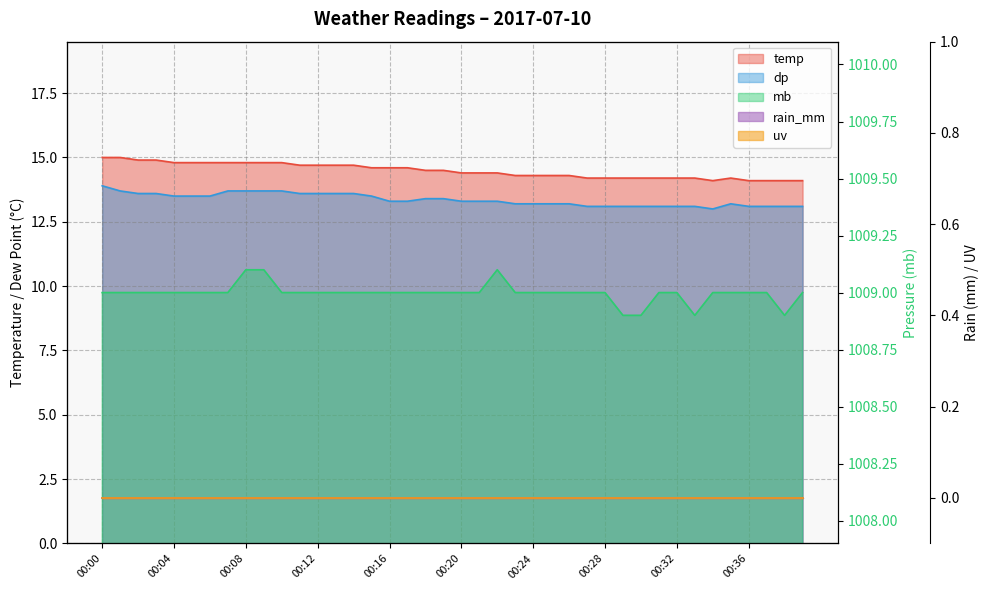

Is it true that dp equals 13.6 at 00:14?

True